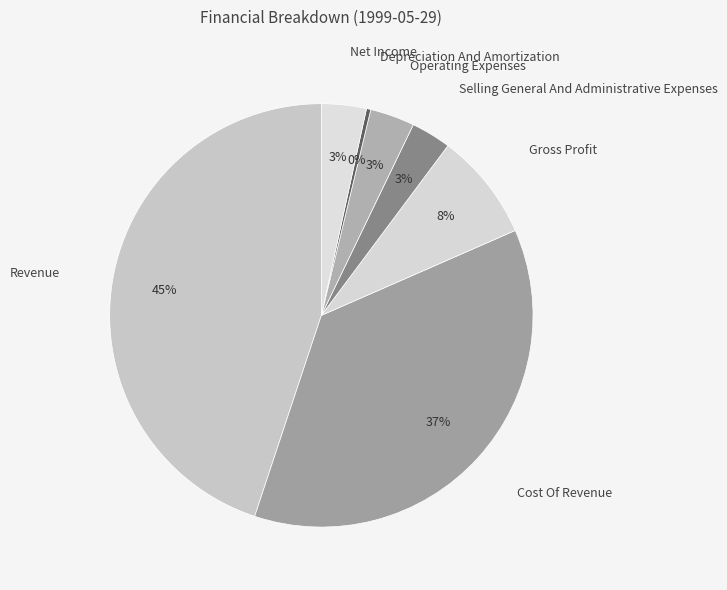

Approximately how many times larger is the value at Revenue compared to Depreciation And Amortization?

136.8